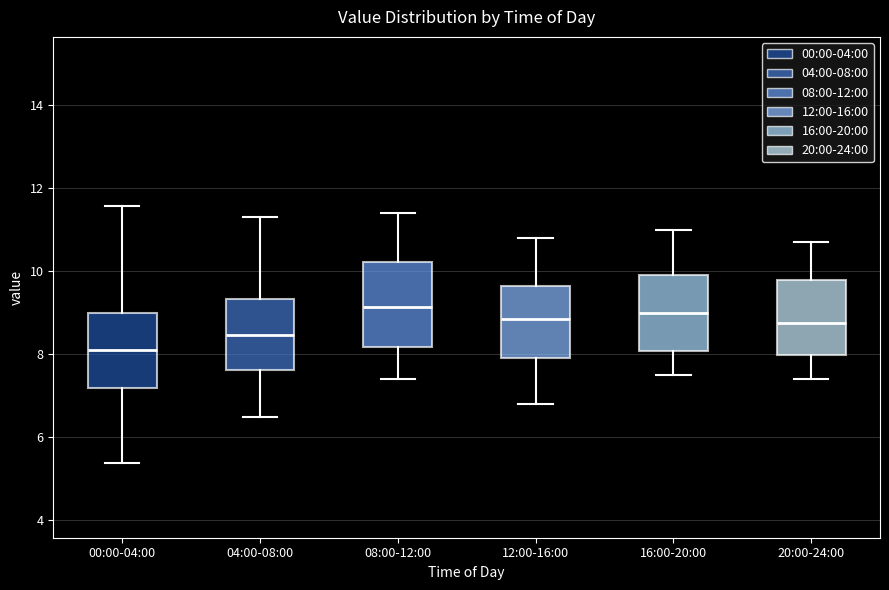

Reading left to right, transcribe this box plot: for each box, give where its median line is, the range the box spans, and where its two whiskers end, as read against the y-axis. The values are not printed on the chart, so give them approximately, as read against the axis.

00:00-04:00: median 8.2, box 7.2 to 9.0, whiskers 5.4 to 11.6
04:00-08:00: median 8.4, box 7.6 to 9.4, whiskers 6.6 to 11.4
08:00-12:00: median 9.2, box 8.2 to 10.2, whiskers 7.4 to 11.4
12:00-16:00: median 8.8, box 8.0 to 9.6, whiskers 6.8 to 10.8
16:00-20:00: median 9.0, box 8.0 to 10.0, whiskers 7.6 to 11.0
20:00-24:00: median 8.8, box 8.0 to 9.8, whiskers 7.4 to 10.8